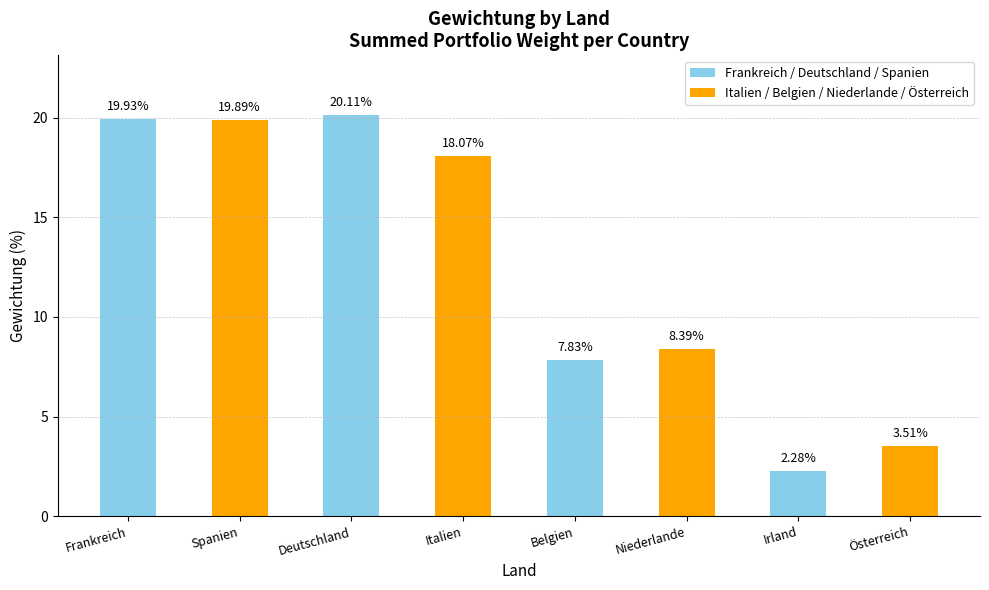

What is the change in value from Italien to Belgien?

-10.2